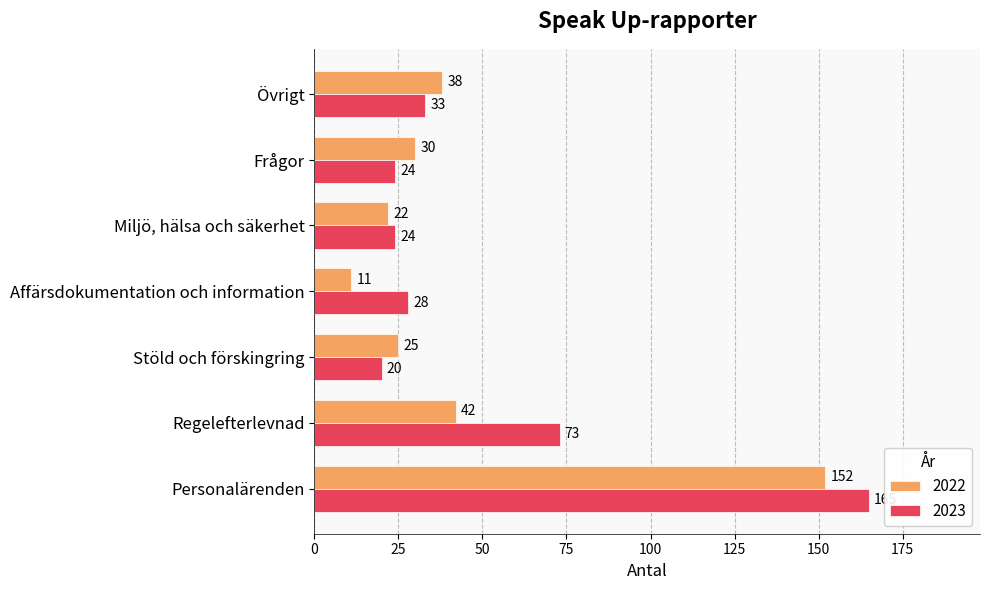

Which category has the highest value in the 2022 series?

Personalärenden